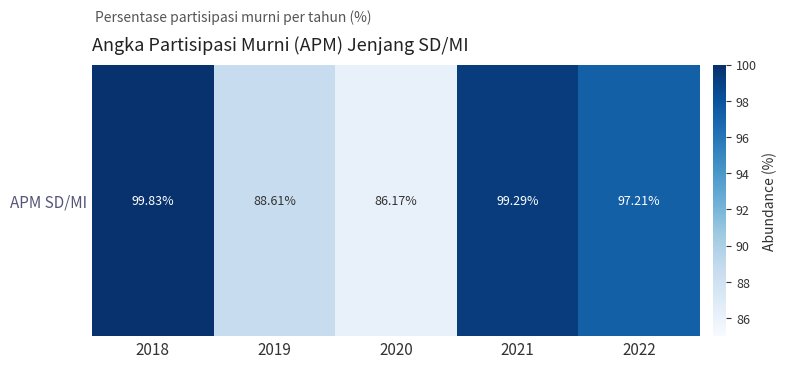

Count the number of data series in this chart.

1